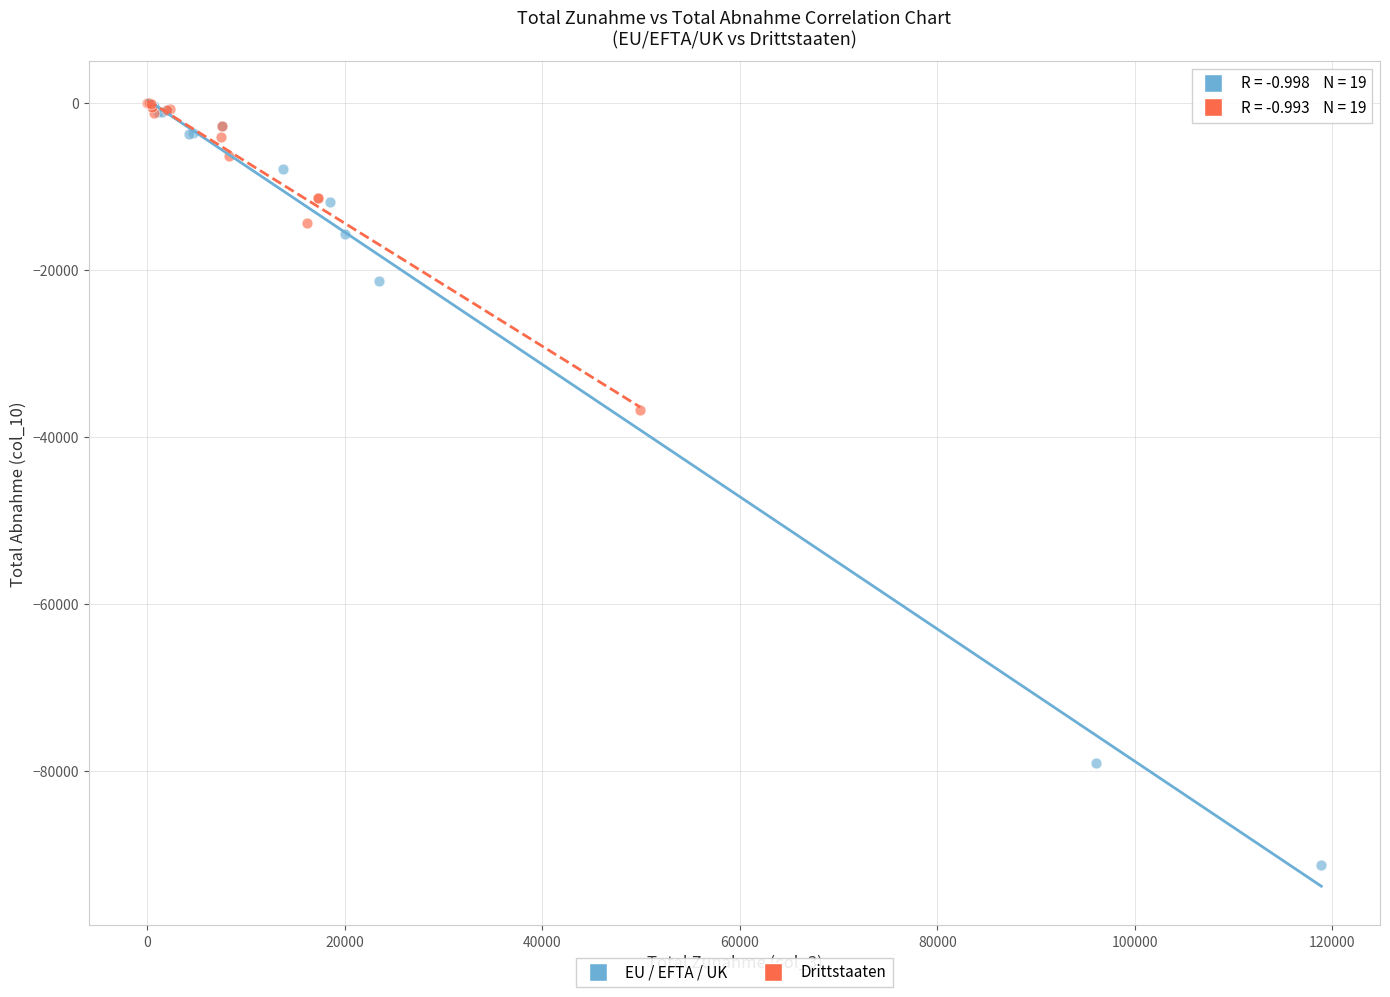

What are all the series names shown in the legend?

EU / EFTA / UK, Drittstaaten